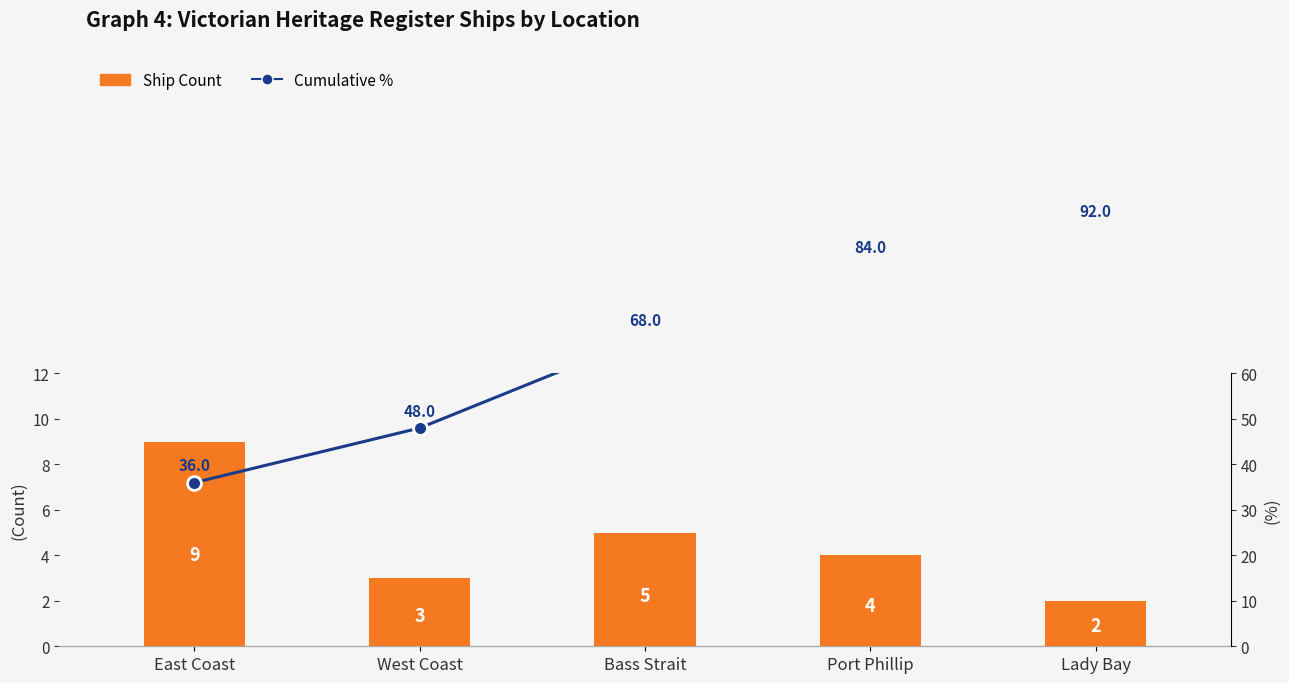

The Cumulative % series shows 24 at Bass Strait. True or false?

False